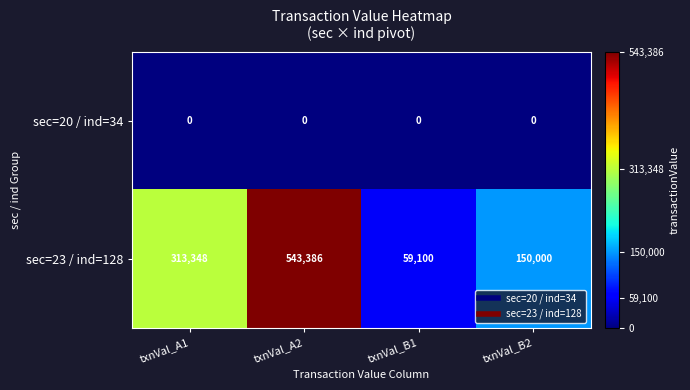

Between txnVal_A1 and txnVal_A2, which series saw the biggest shift?

sec=23 / ind=128